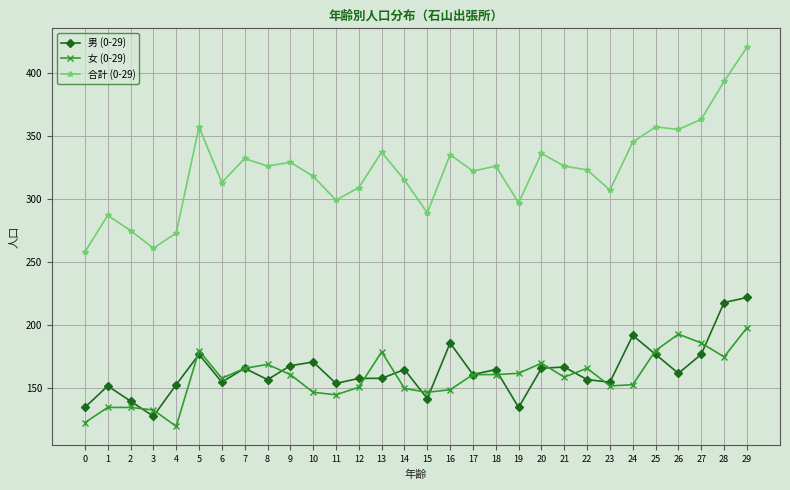

Which category has the lowest value across all series?

4